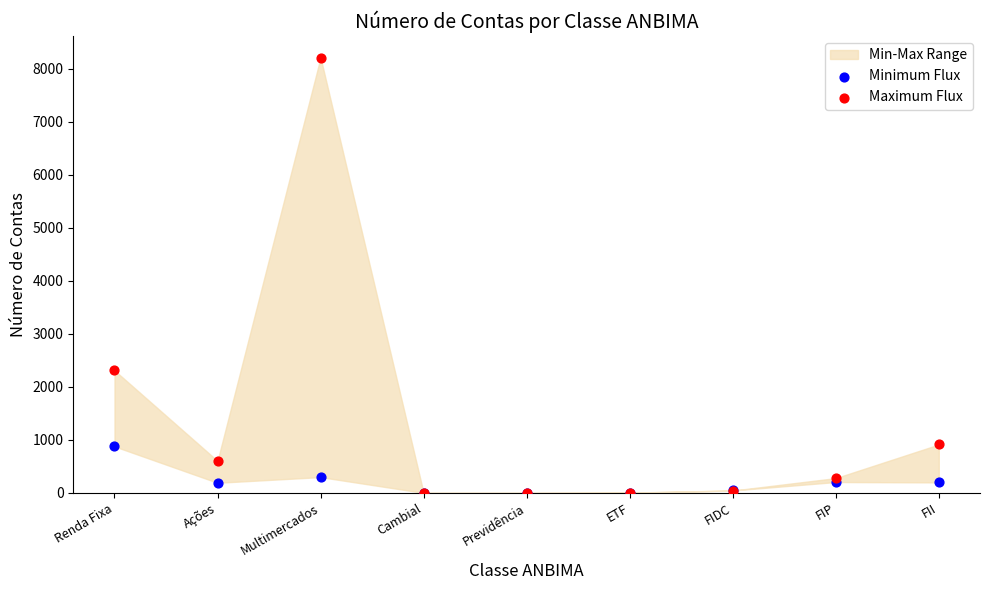

Which series has the largest Y range (max minus min)?

Maximum Flux